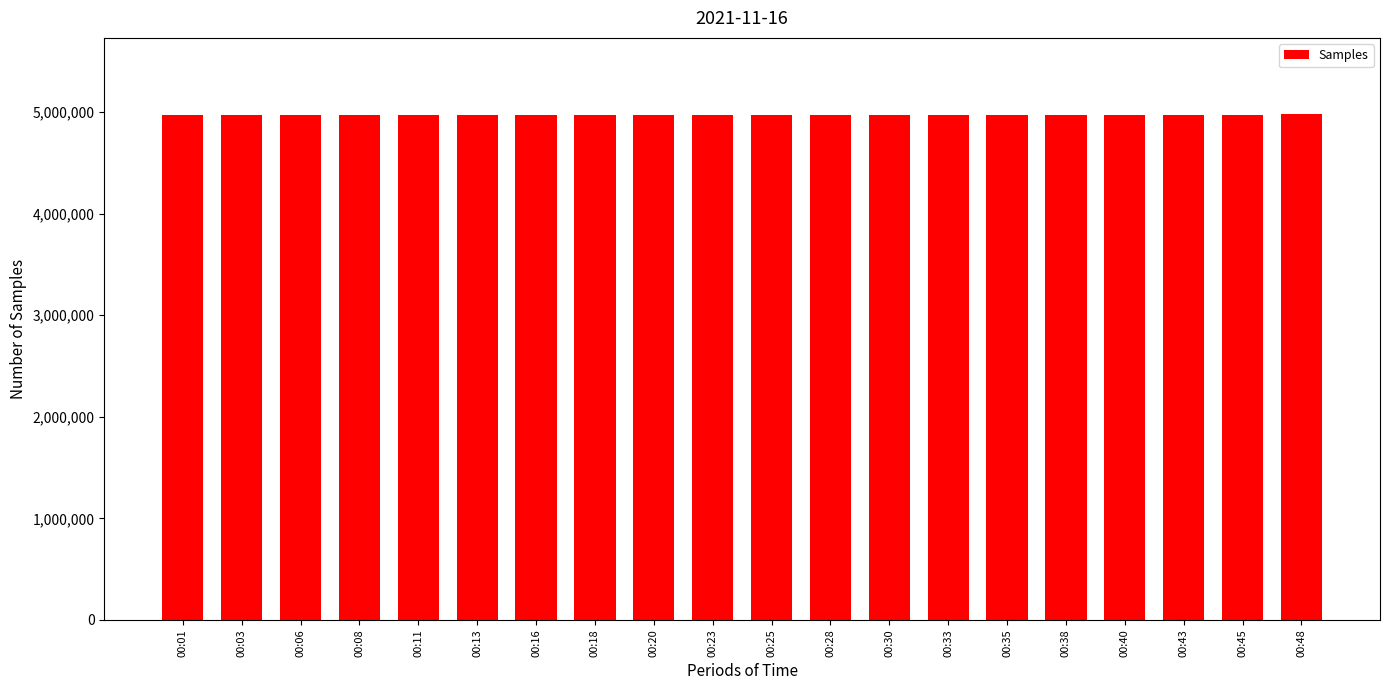

Where is the data nearest to the value 4975?

00:45